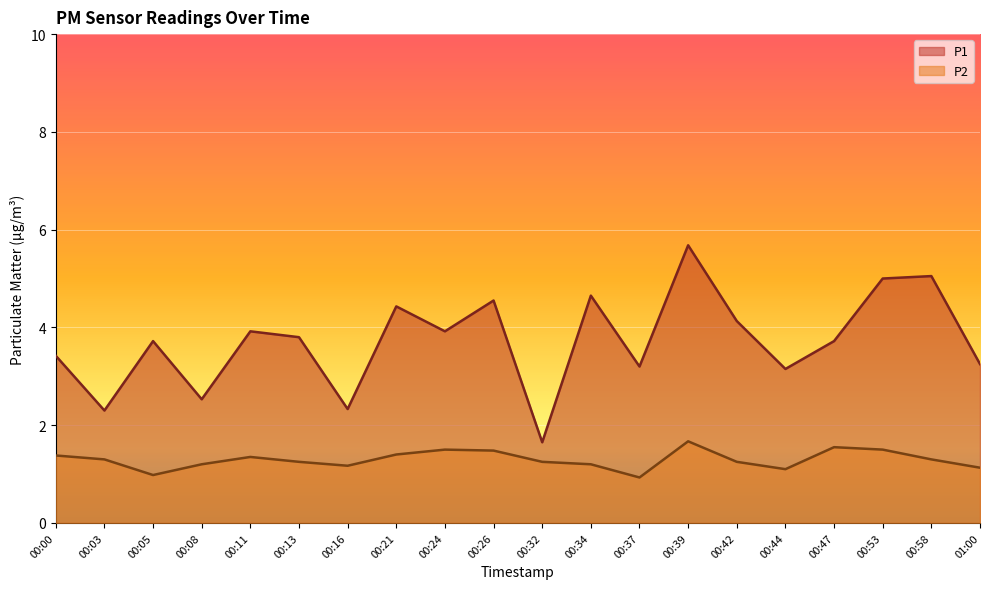

Reading right to left, what are all the values shown in this chart?

P1: 01:00=3.2	00:58=5.0	00:53=5.0	00:47=3.7	00:44=3.1	00:42=4.1	00:39=5.7	00:37=3.2	00:34=4.7	00:32=1.6	00:26=4.5	00:24=3.9	00:21=4.4	00:16=2.3	00:13=3.8	00:11=3.9	00:08=2.5	00:05=3.7	00:03=2.3	00:00=3.4
P2: 01:00=1.1	00:58=1.3	00:53=1.5	00:47=1.6	00:44=1.1	00:42=1.2	00:39=1.7	00:37=0.9	00:34=1.2	00:32=1.2	00:26=1.5	00:24=1.5	00:21=1.4	00:16=1.2	00:13=1.2	00:11=1.4	00:08=1.2	00:05=1.0	00:03=1.3	00:00=1.4